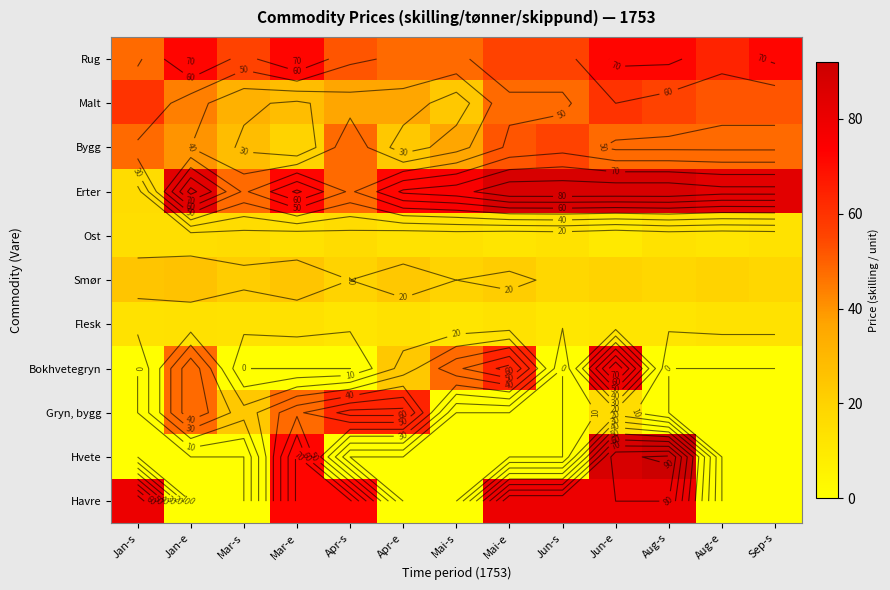

Rank the series at Mai-s from lowest to highest value.

Gryn, bygg, Hvete, Havre, Flesk, Ost, Smør, Malt, Bygg, Rug, Bokhvetegryn, Erter